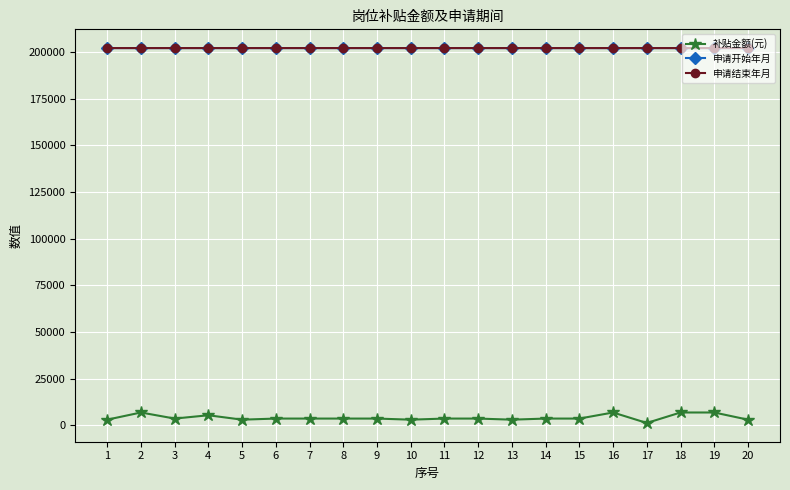

True or false: 申请结束年月 and 补贴金额(元) cross at least once.

False